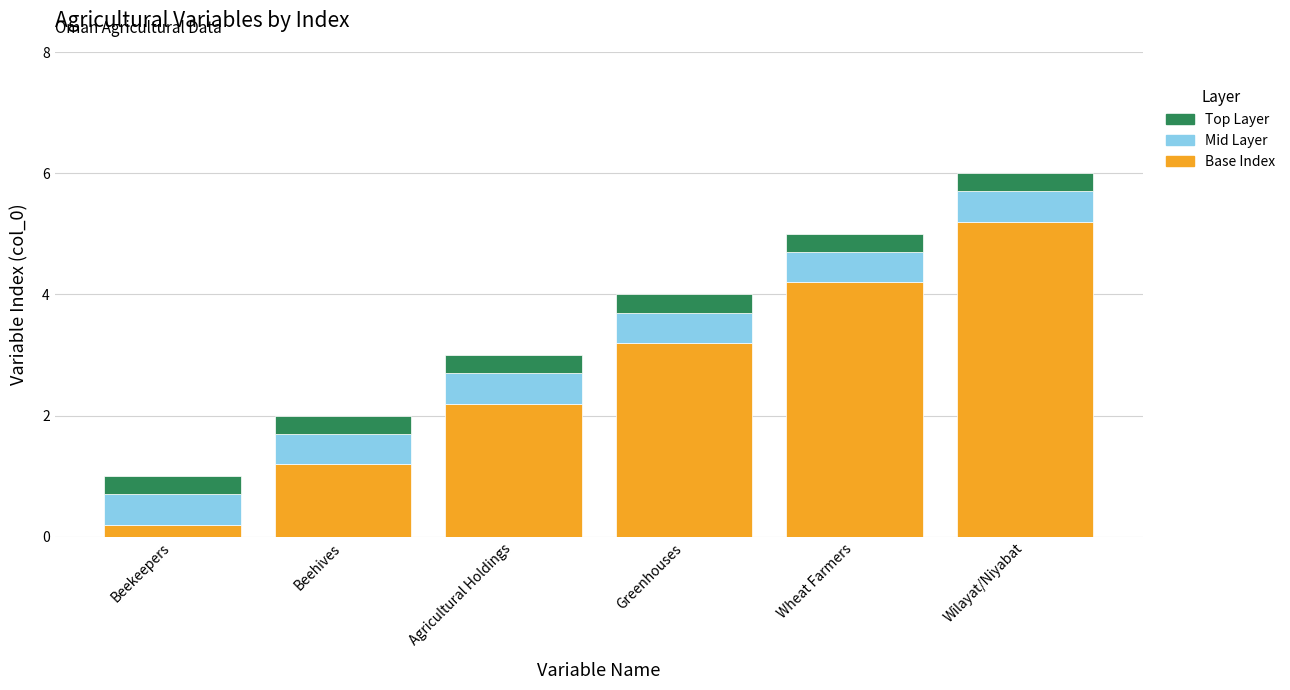

The Base Index series shows 2.2 at Agricultural Holdings. True or false?

True